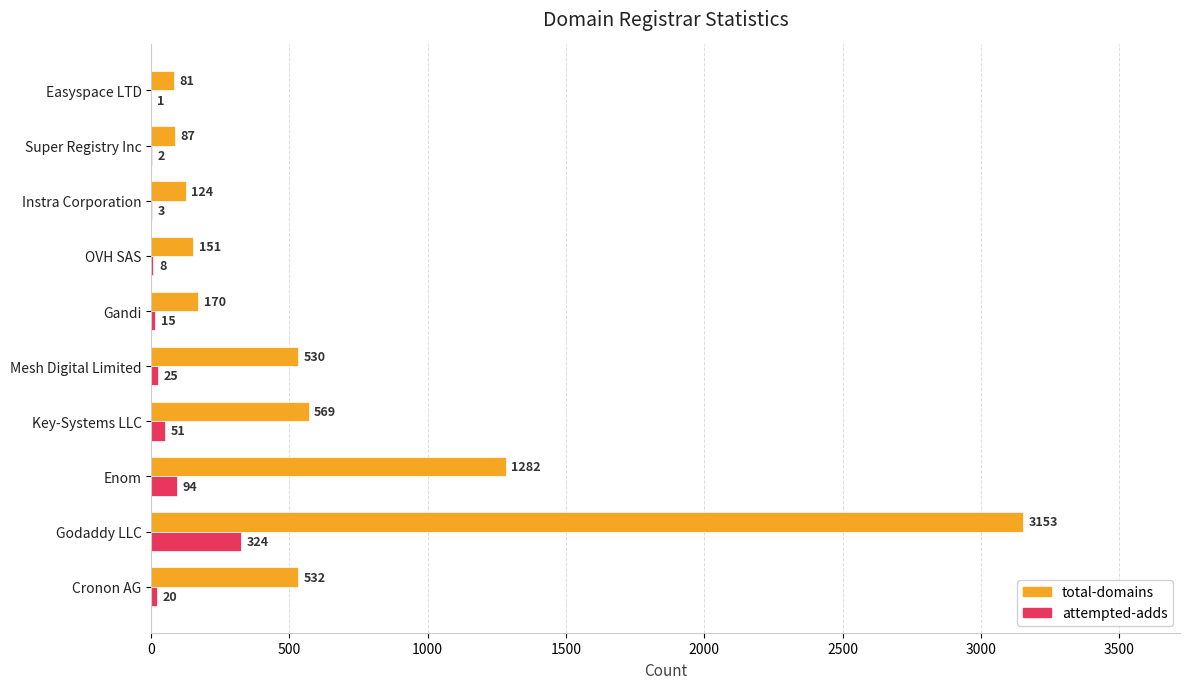

At which category is the sum across all series the highest?

Godaddy LLC